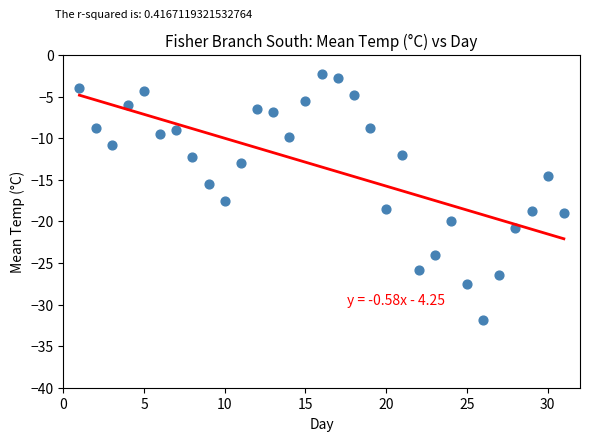

What Y value in the scatter plot is closest to -17?

-17.5